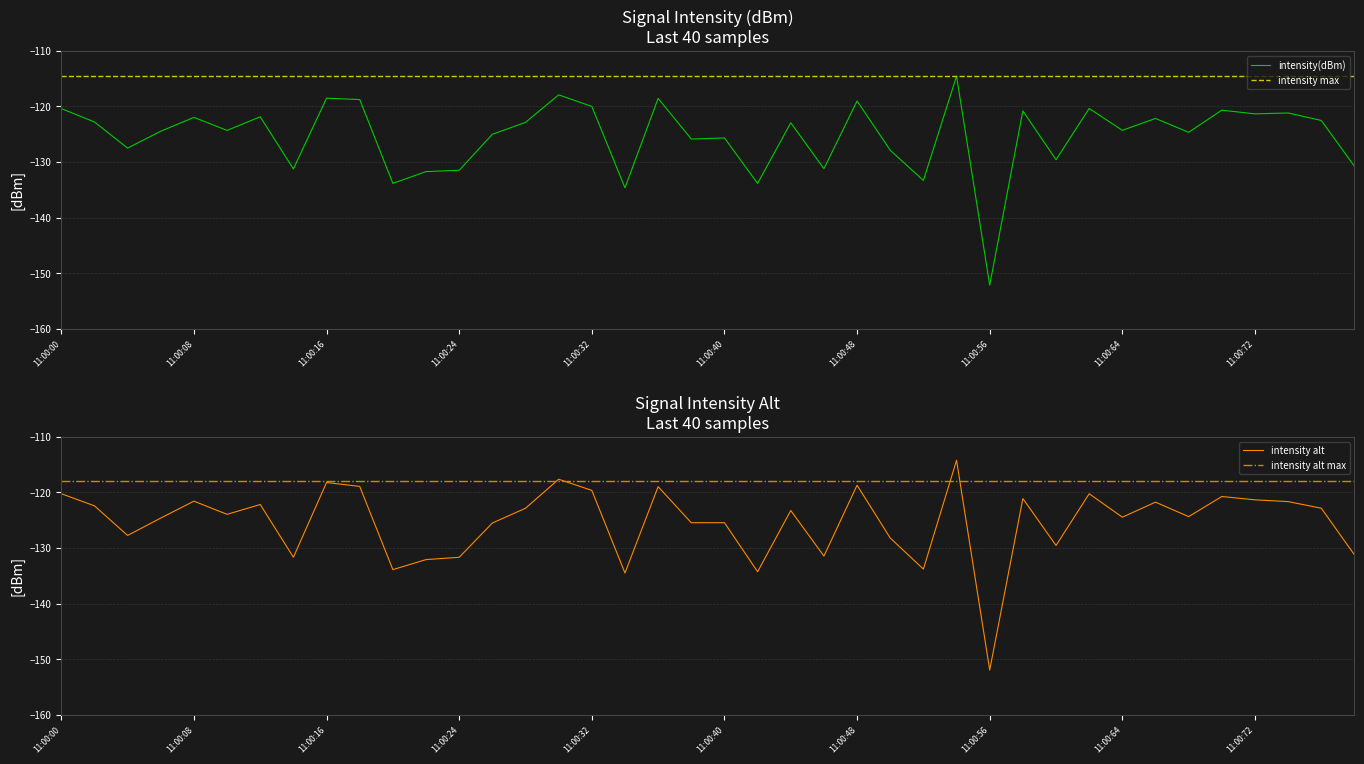

What is the approximate value of intensity(dBm) at 14?

-122.9